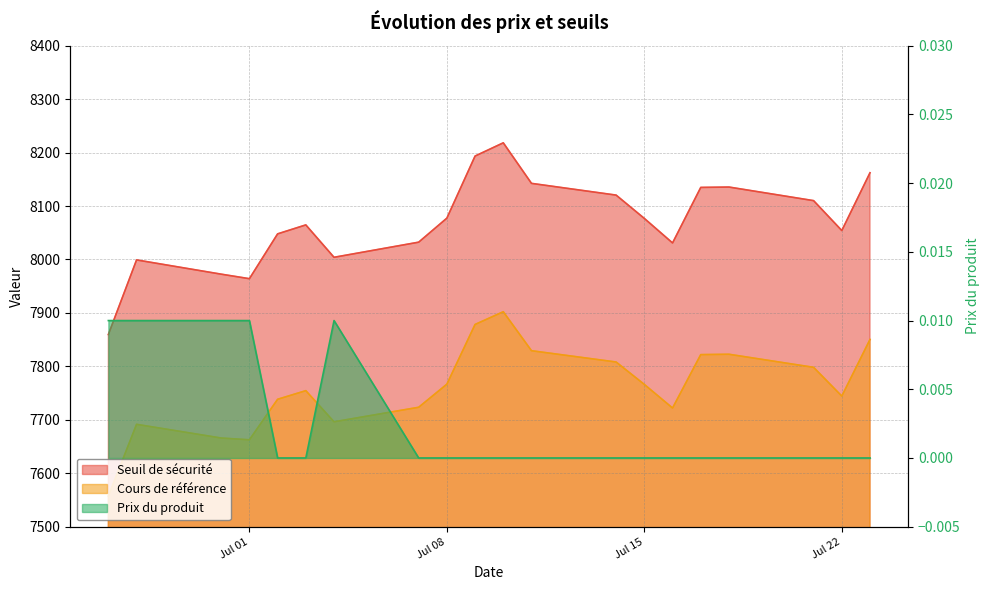

How many values in the Prix du produit series exceed 0?

5